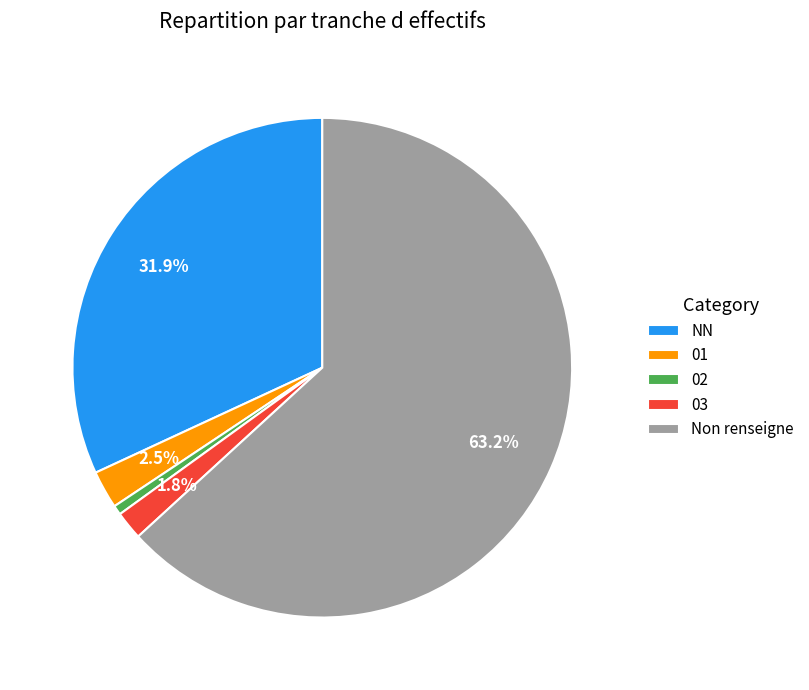

Which has a higher value, NN or 02?

NN